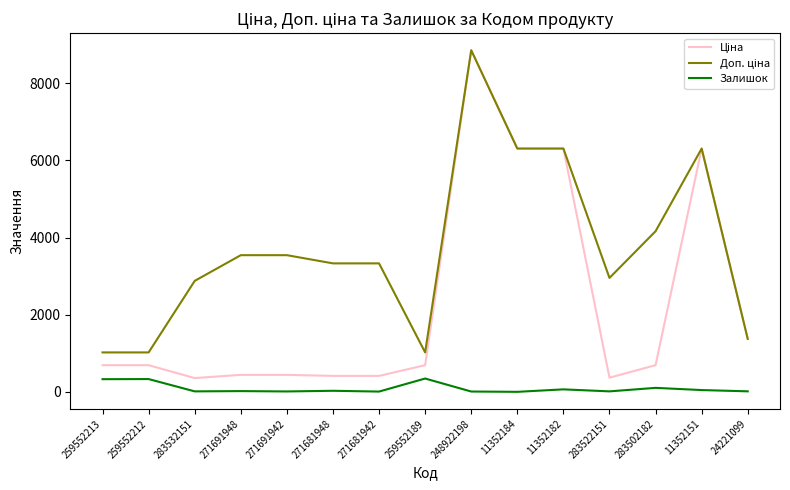

At which category is the sum across all series the highest?

248922198